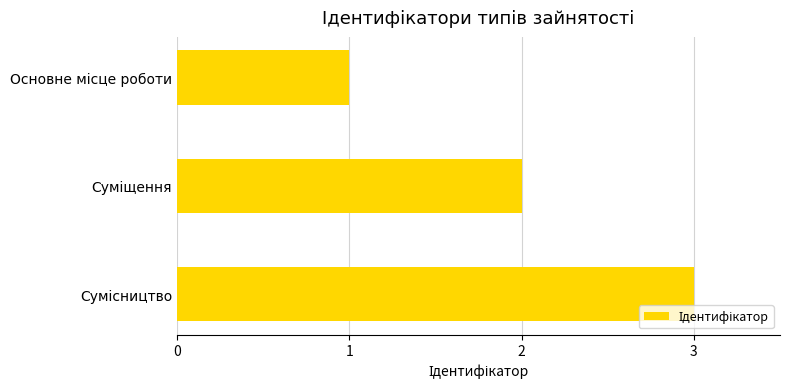

What is the sum of all values?

6